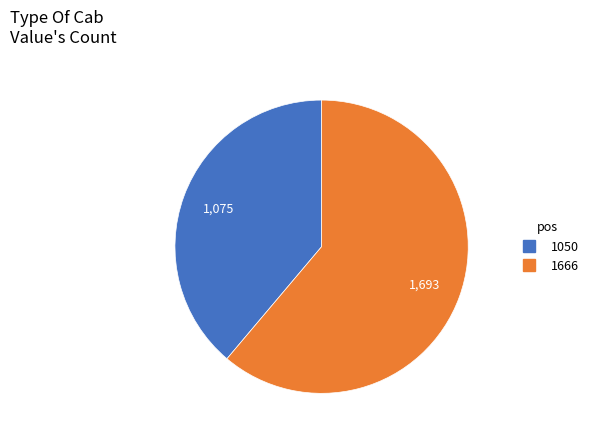

Between 1666 and 1050, which is larger?

1666